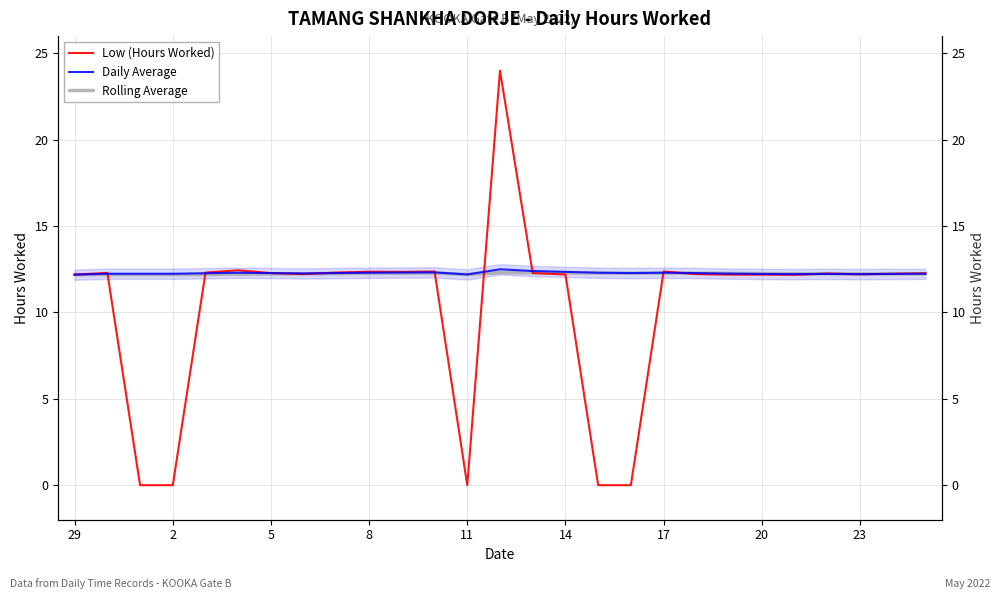

What are all the series names shown in the legend?

Low (Hours Worked), Daily Average, Rolling Average